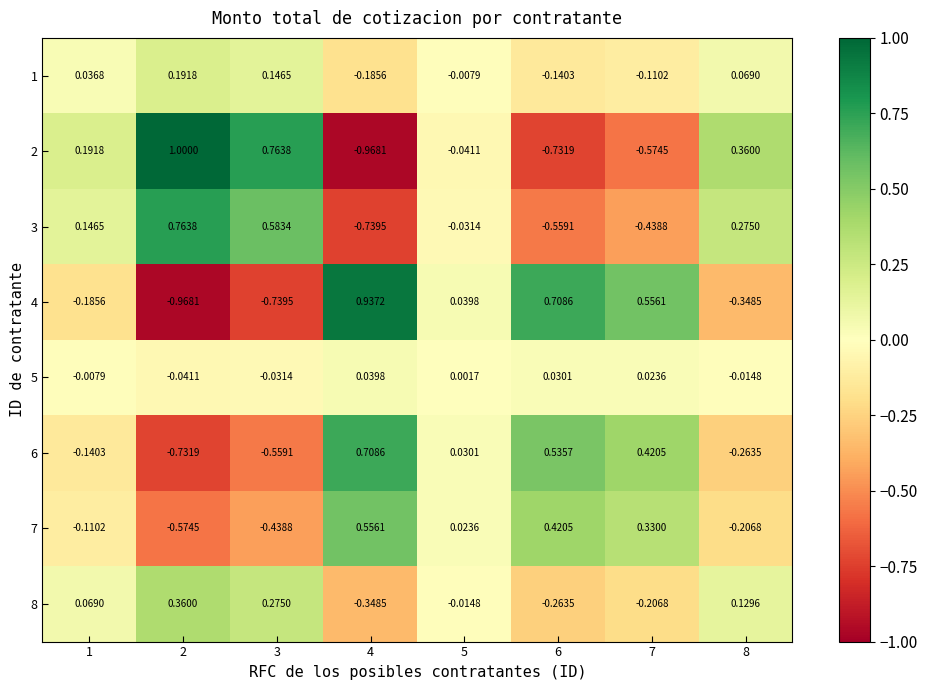

At how many categories does at least one series exceed 0?

8